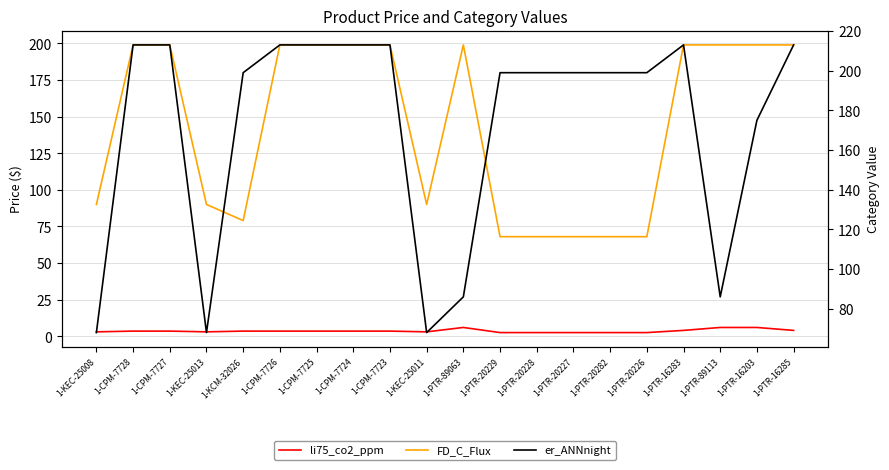

Which has a higher value, 1-PTR-20226 or 1-PTR-16283?

1-PTR-16283